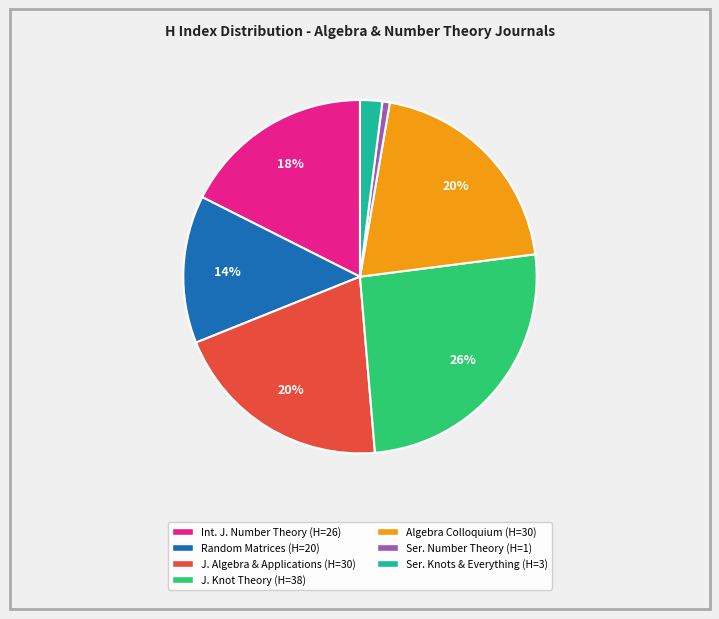

To the nearest percent, what is the difference between the largest and smallest slice percentages?

25%